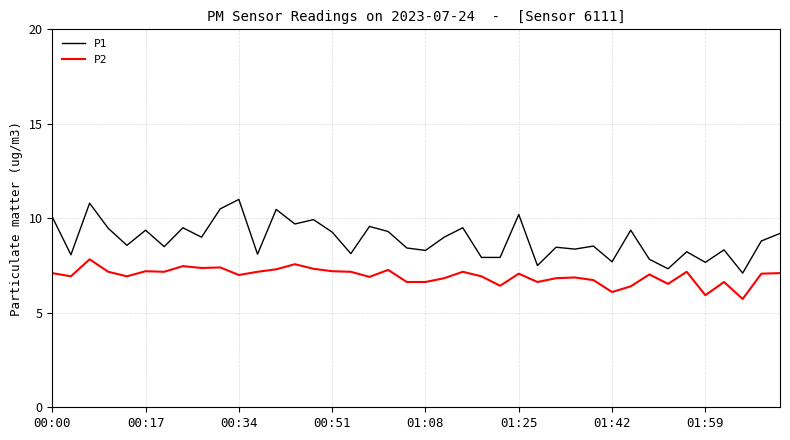

Rank the series by their maximum value, from highest to lowest.

P1, P2